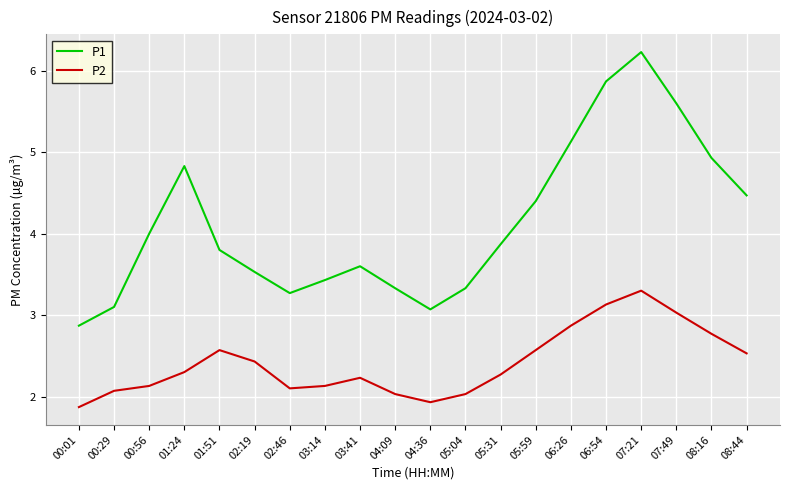

At 06:54, list the series in order from largest to smallest.

P1, P2